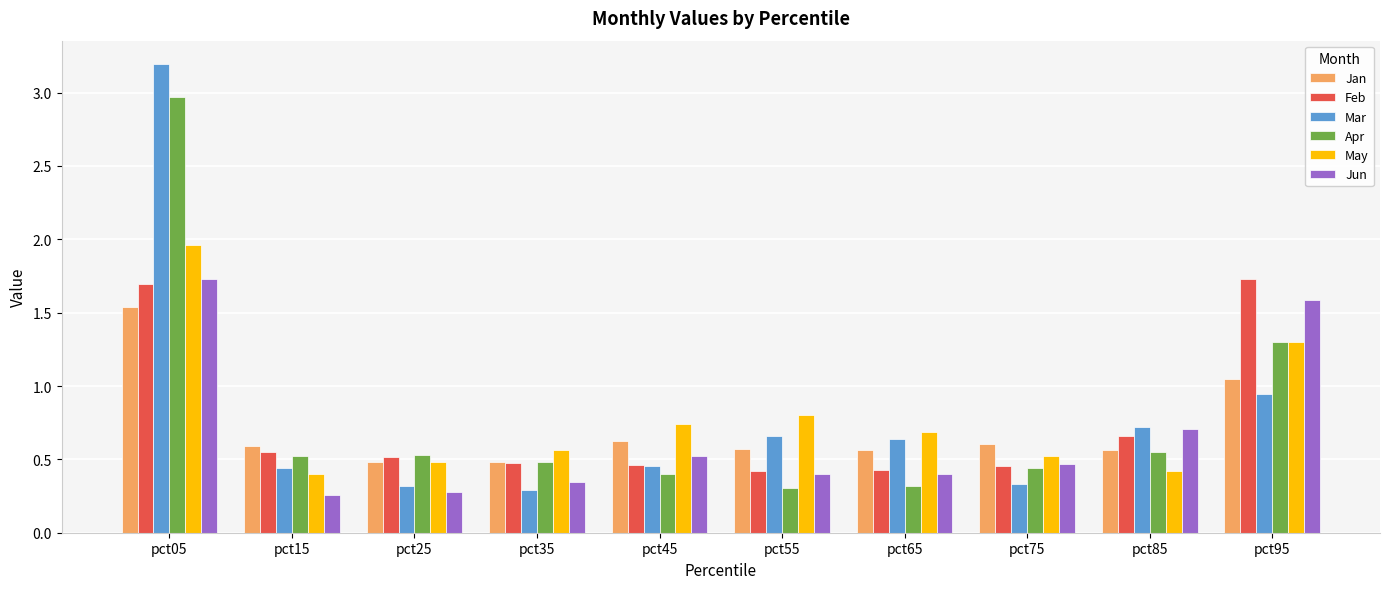

True or false: May has a value of 0.7 at pct85.

False